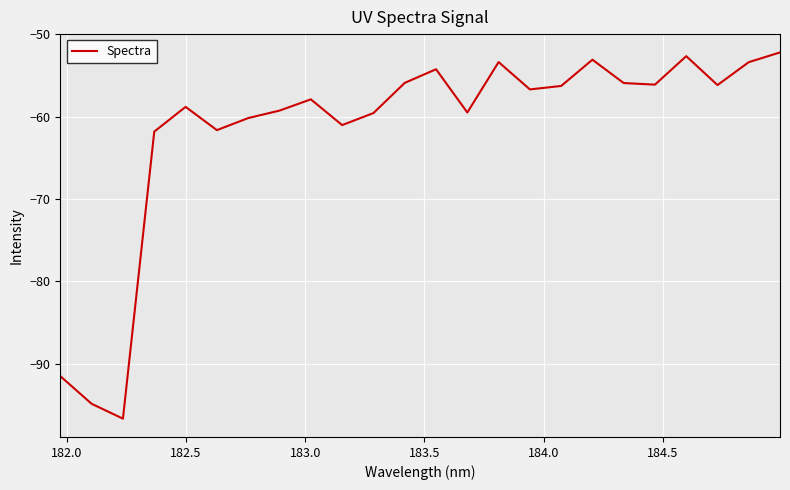

What is the difference between the maximum and minimum values?

44.5